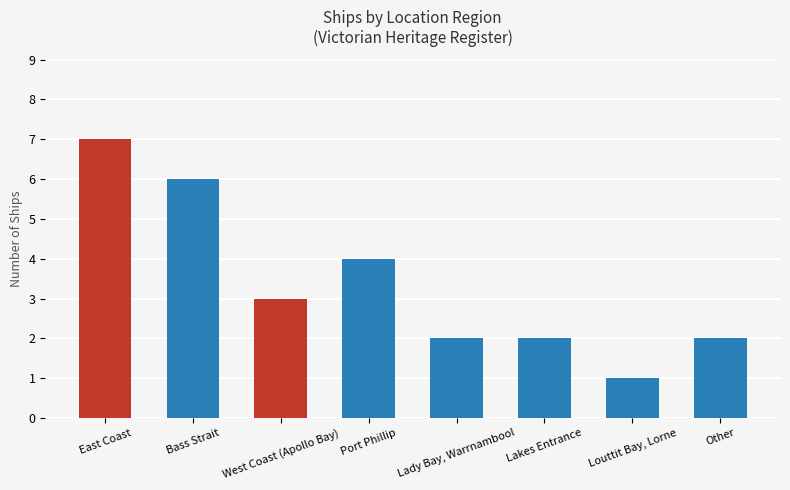

What is the difference between the maximum and minimum values?

6